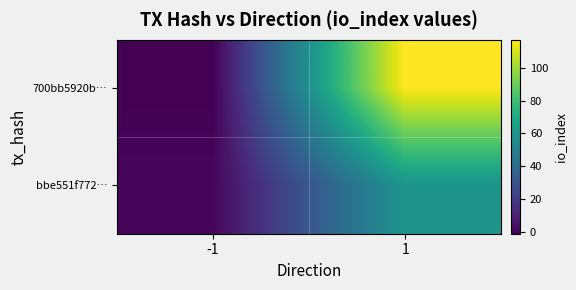

What is the difference between the highest and lowest values at -1?

2